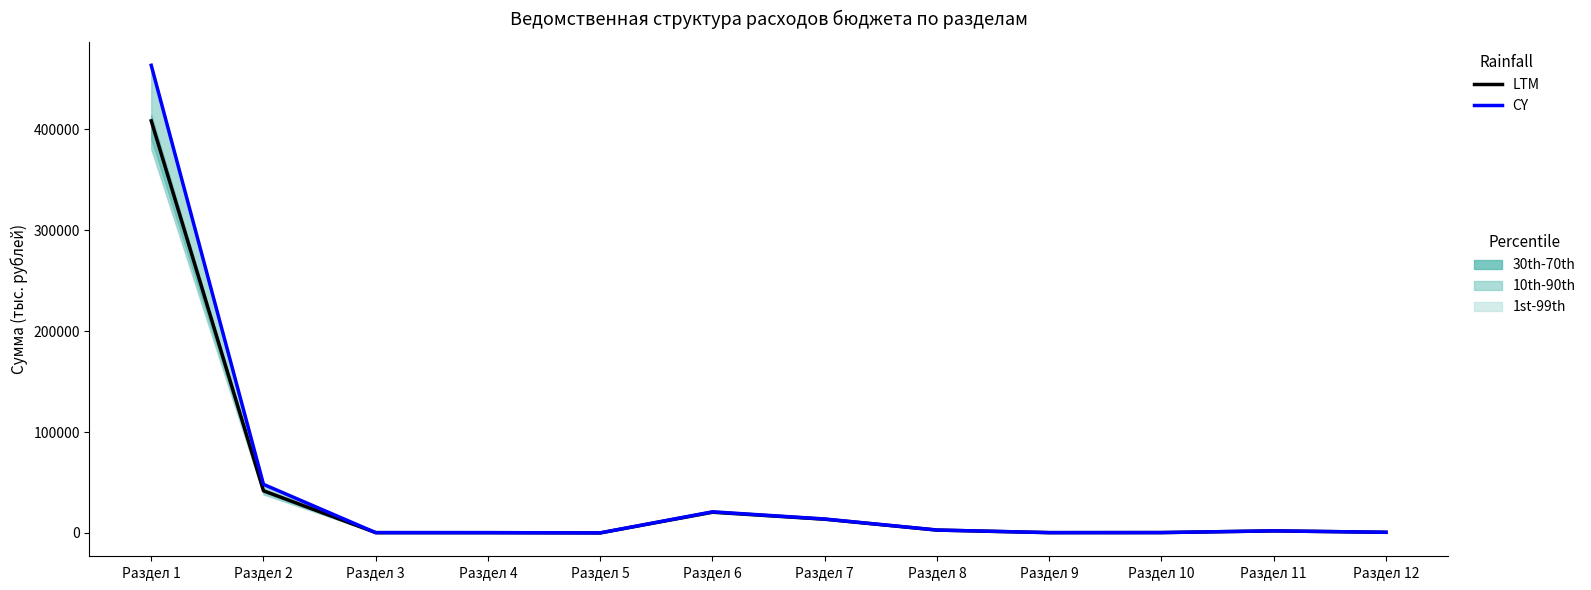

Does the chart have visible grid lines?

No